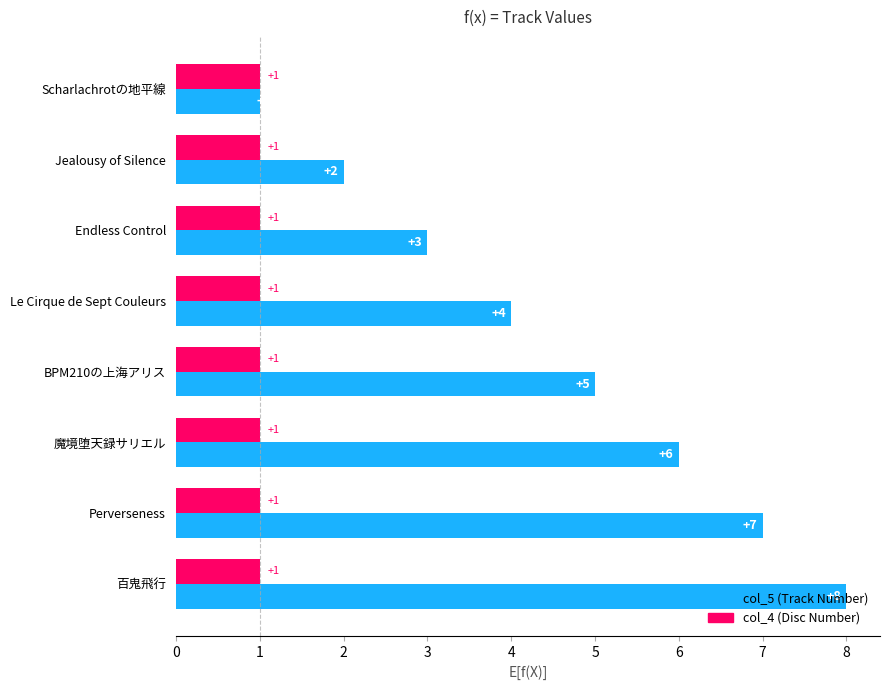

What is the total value across all series at BPM210の上海アリス?

6